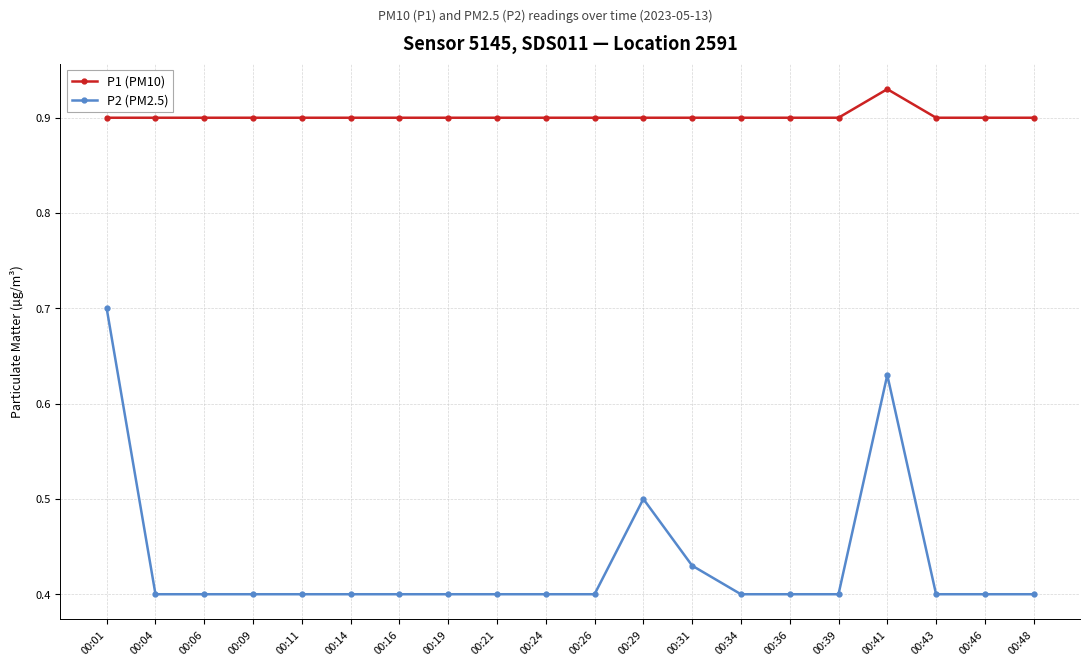

What is the sum of the P1 (PM10) values at 00:04 and 00:01?

1.8